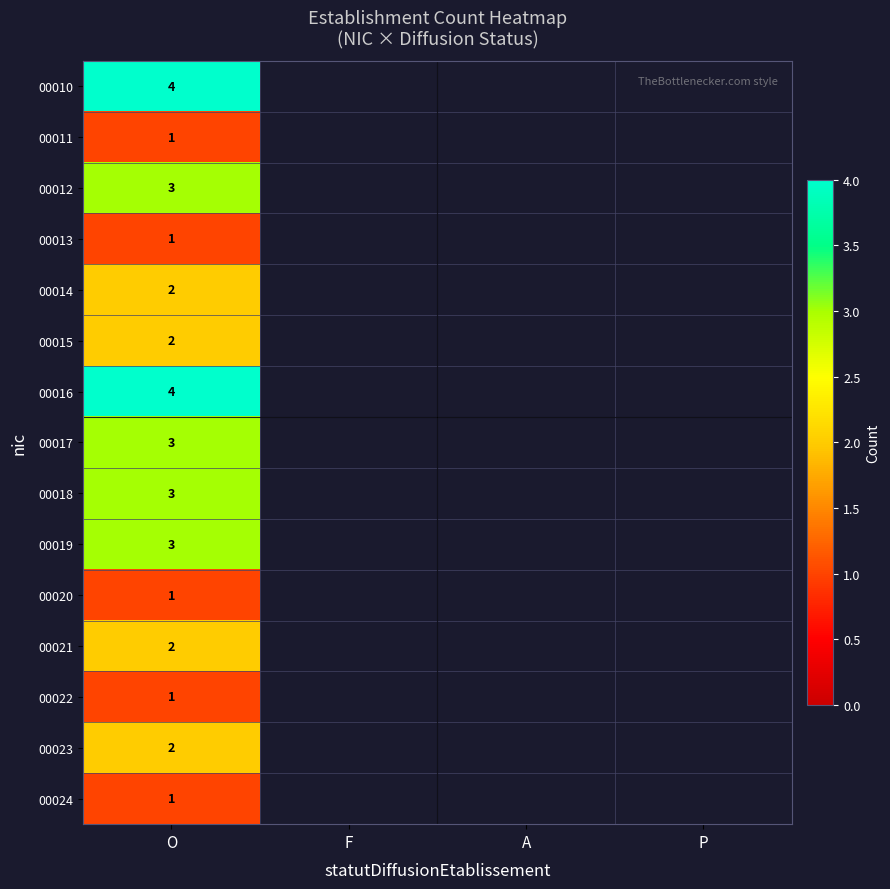

What is the difference between the highest and lowest values at O?

3